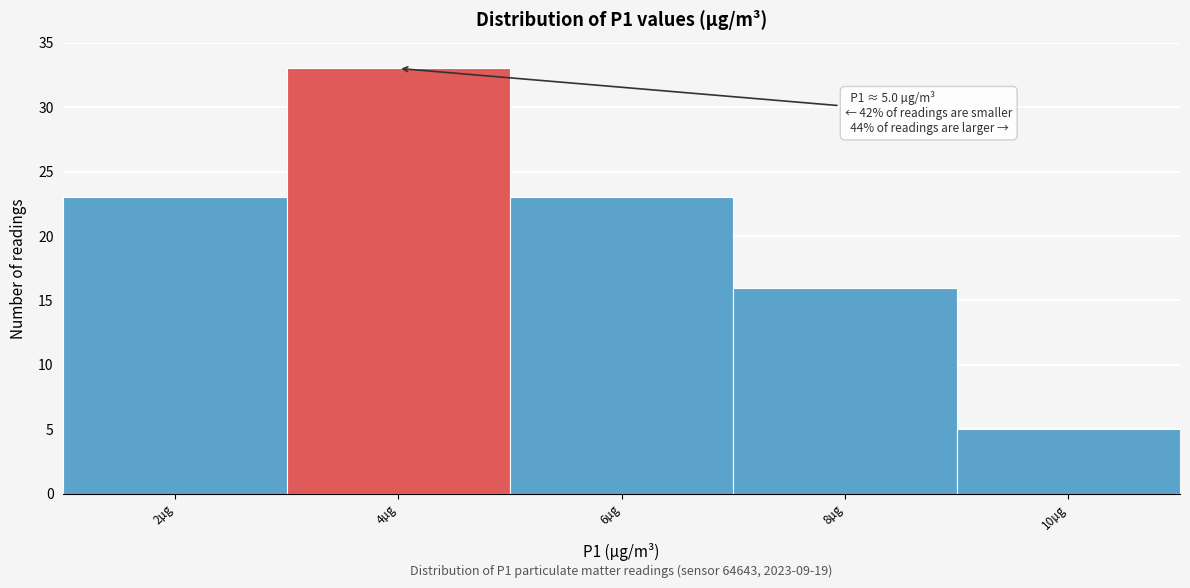

Reading right to left, what are all the values shown in this chart?

5	16	23	33	23